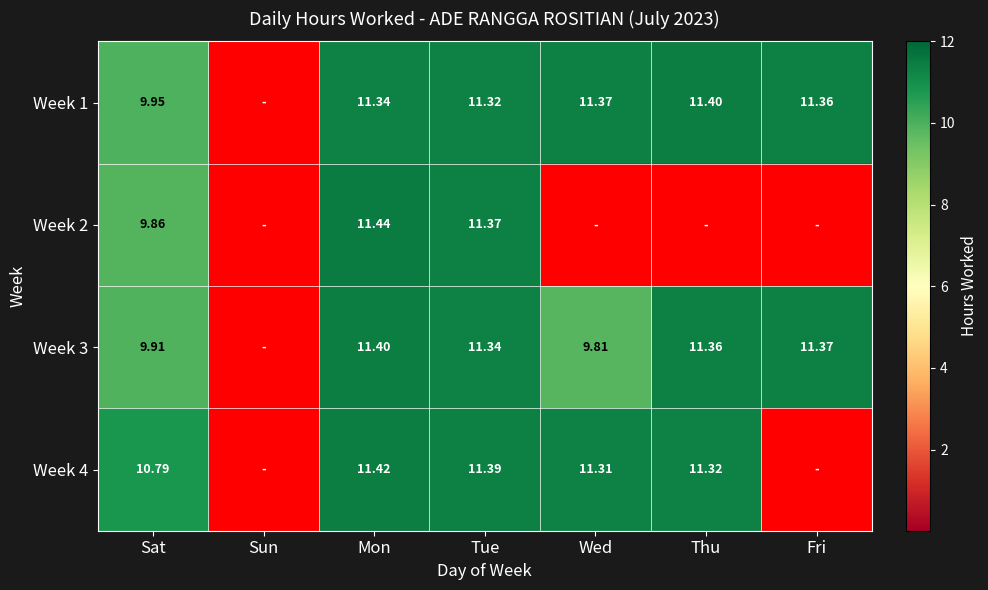

Is the value of Week 3 at Mon greater than the value of Week 4 at Mon?

No